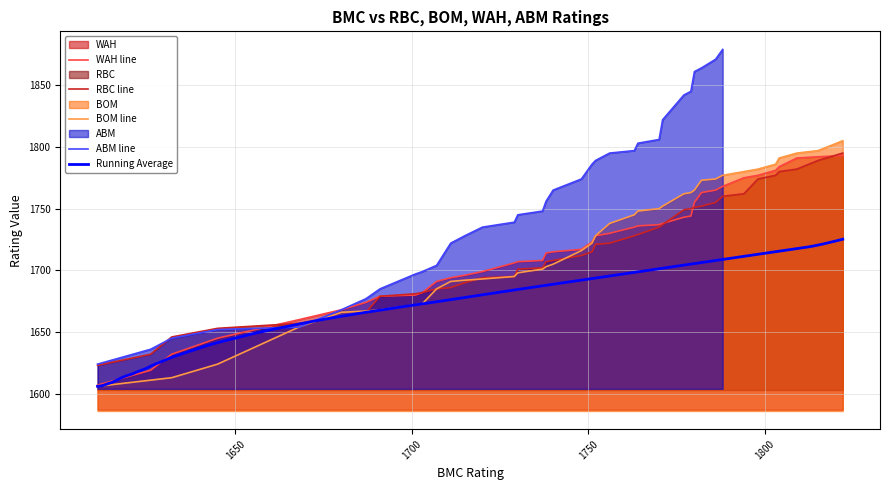

What is the lowest value of the BOM line series?

1606